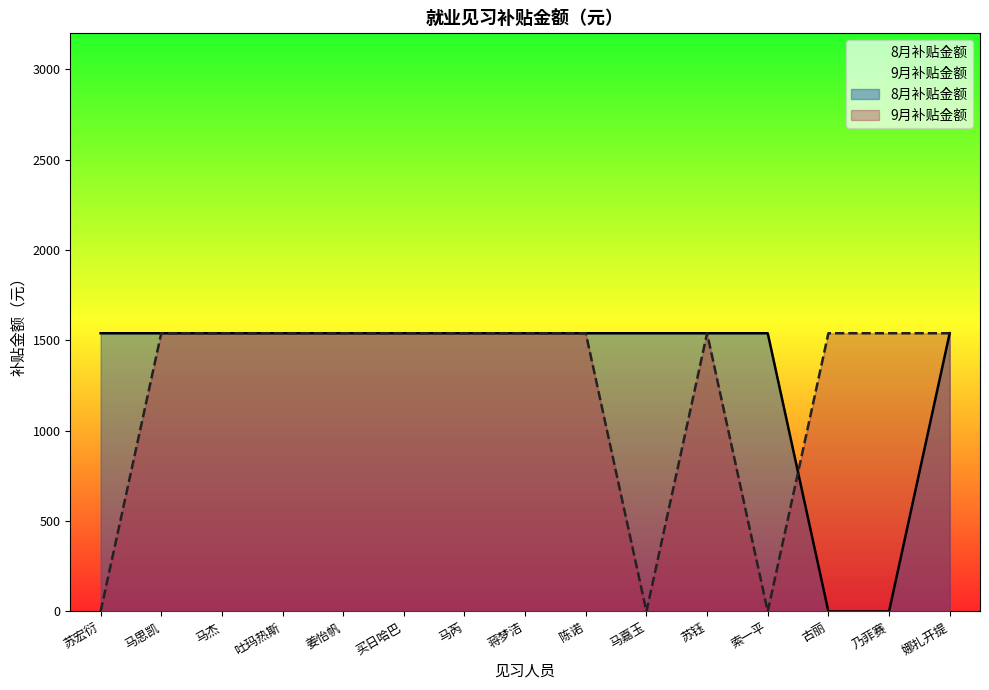

What position from the right is 陈诺?

7